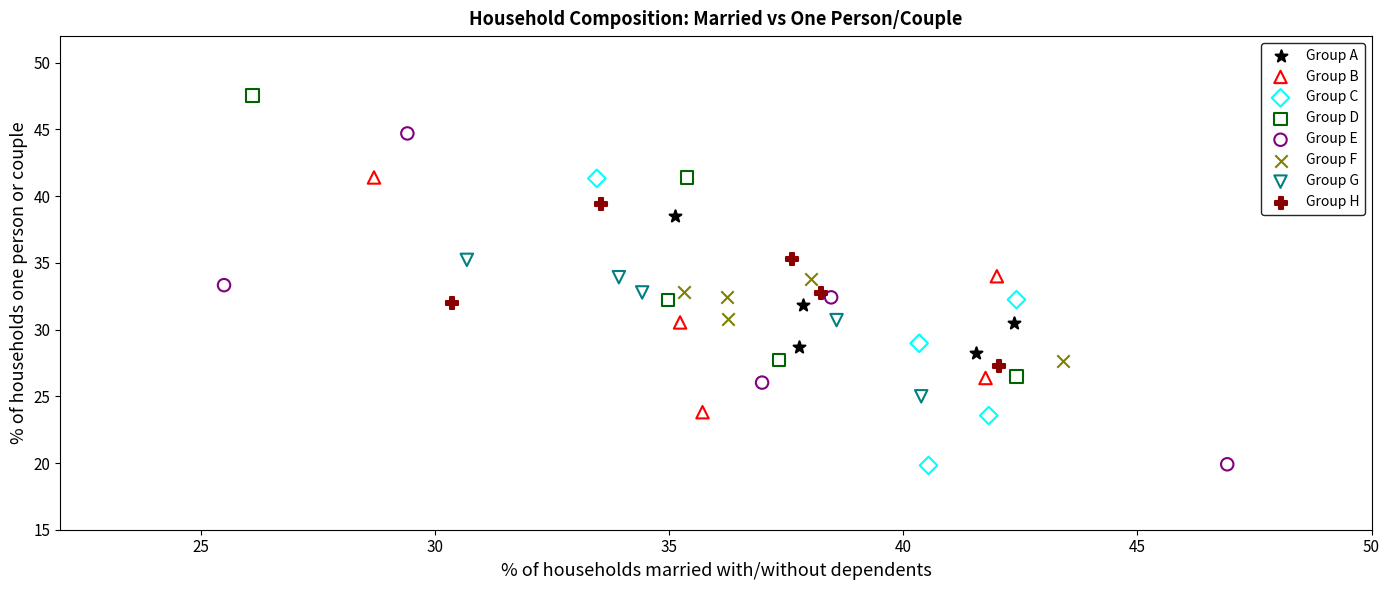

Which series has the widest spread of Y values?

Group E